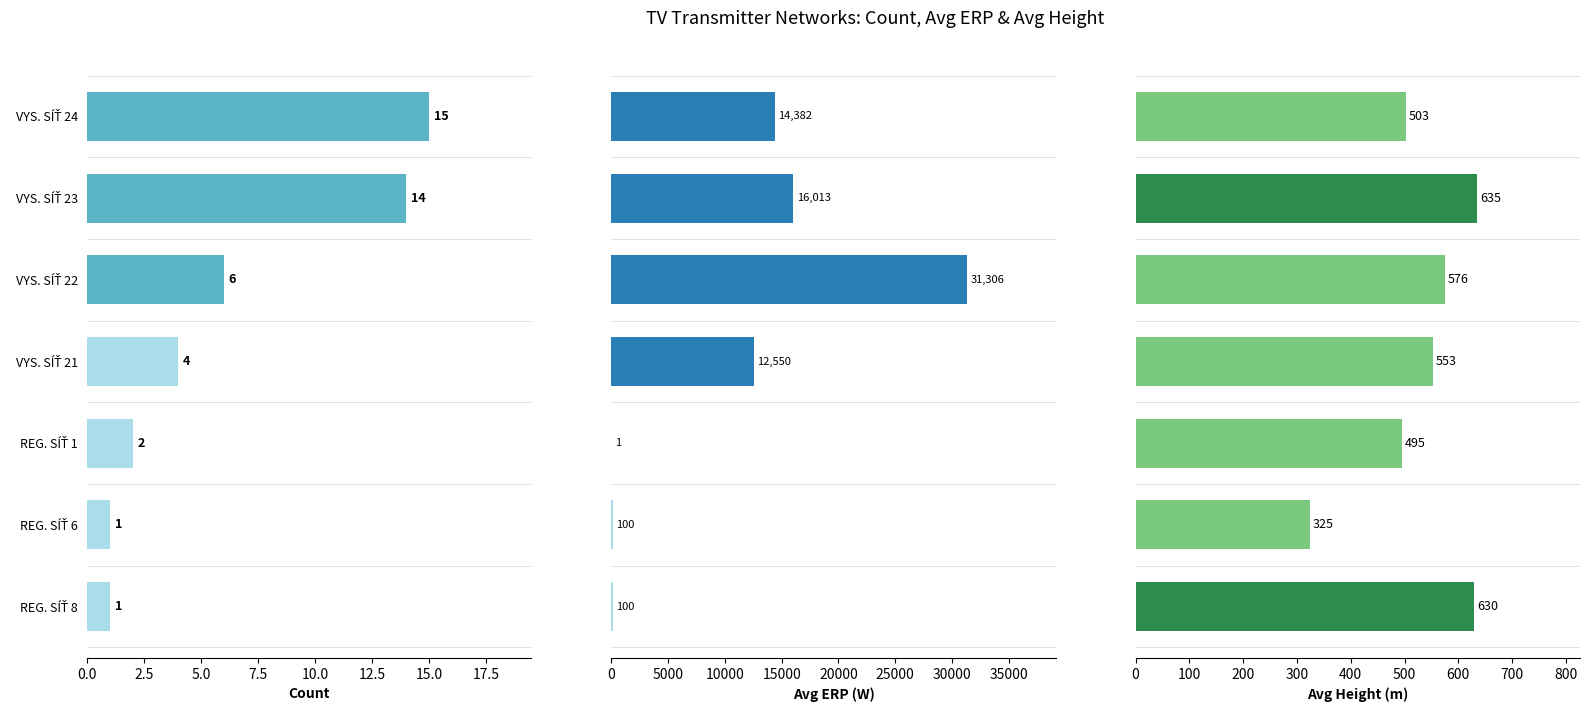

How many groups of bars are there?

7